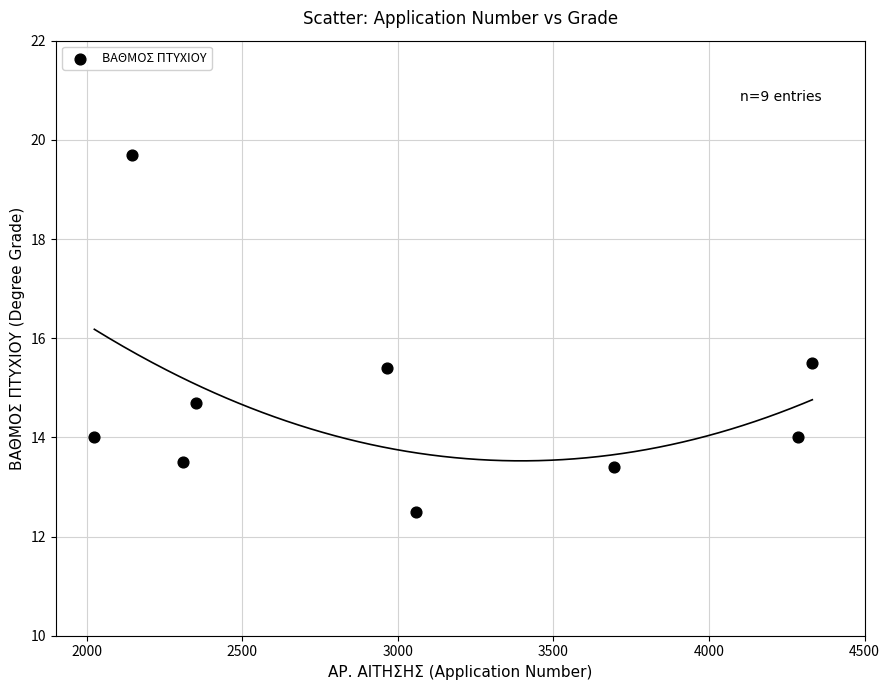

What is the range of X values (max minus min)?

2308.0